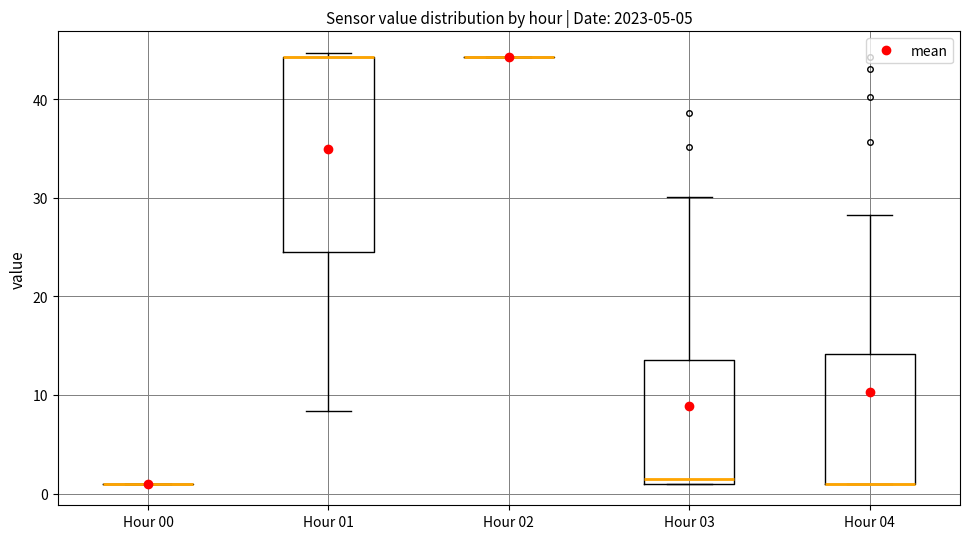

Reading left to right, read every box against the y-axis: the position of its median line, the range the box covers, and the ends of its whiskers. The values are not printed on the chart, so give them approximately, as read against the axis.

Hour 00: box collapsed to a line at 1, whiskers 1 to 1
Hour 01: median 44 (drawn on the box's upper edge), box 25 to 44, whiskers 8 to 45
Hour 02: box collapsed to a line at 44, whiskers 44 to 44
Hour 03: median 2, box 1 to 14, whiskers 1 to 30
Hour 04: median 1 (drawn on the box's lower edge), box 1 to 14, whiskers 1 to 28